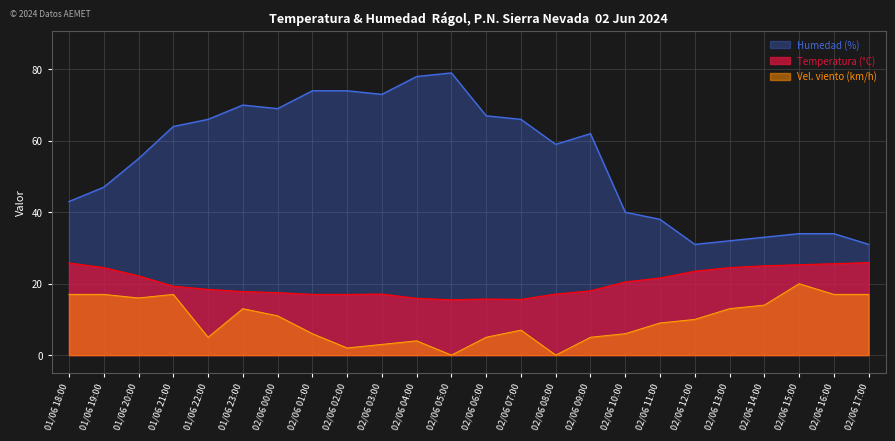

How many lines are shown in the chart?

3